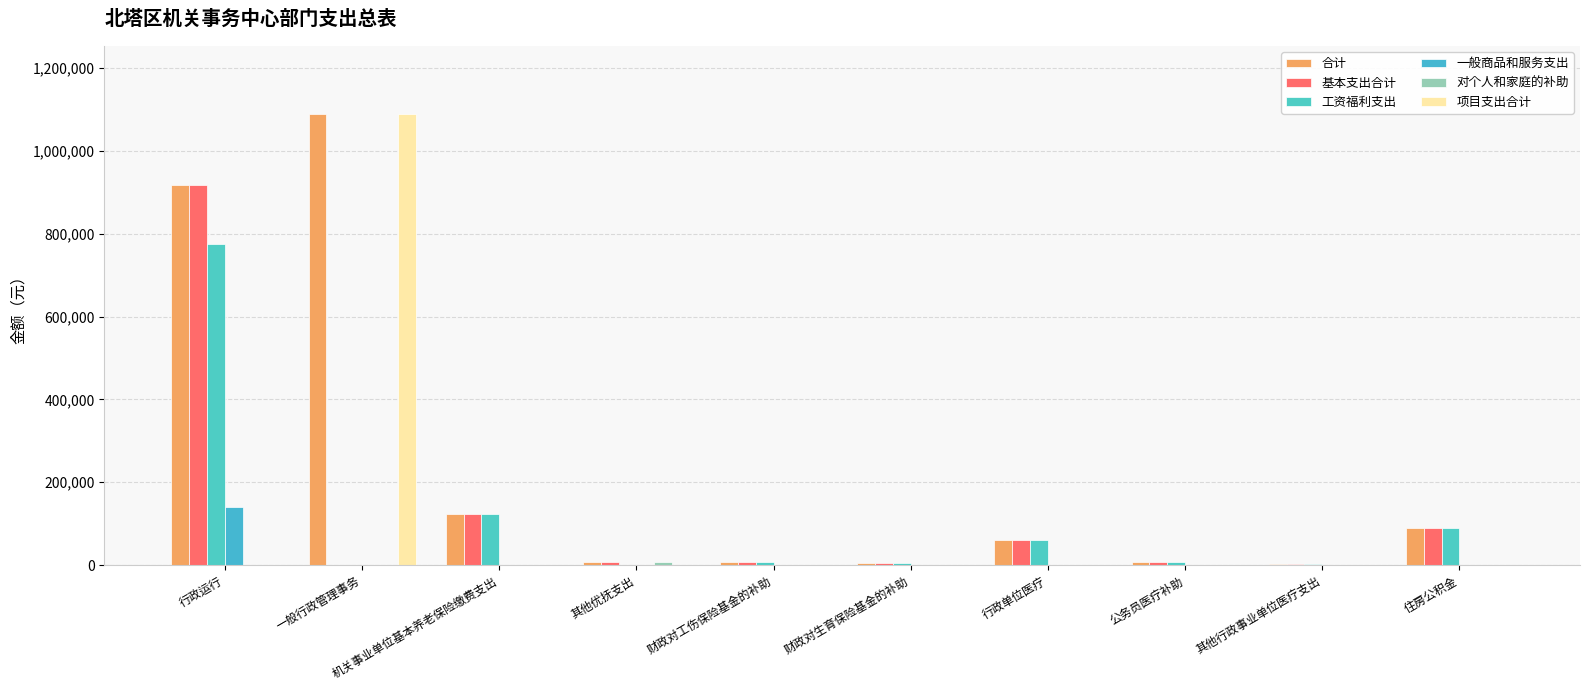

Count the number of categories in the chart.

10